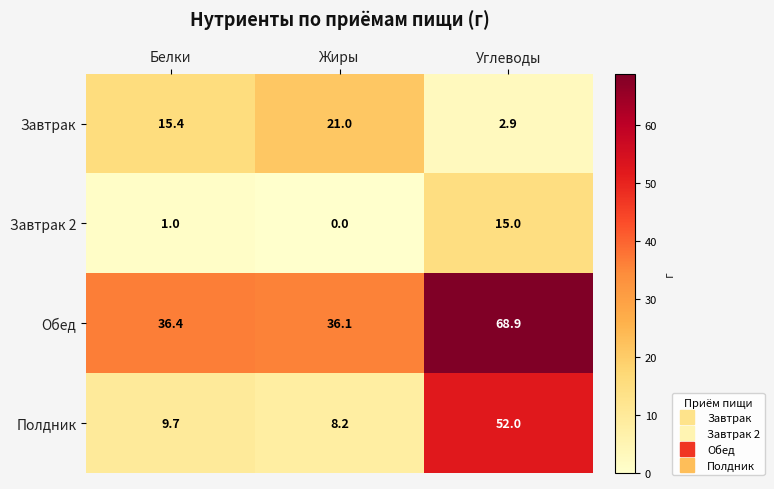

True or false: Полдник has a value of 14.7 at Жиры.

False